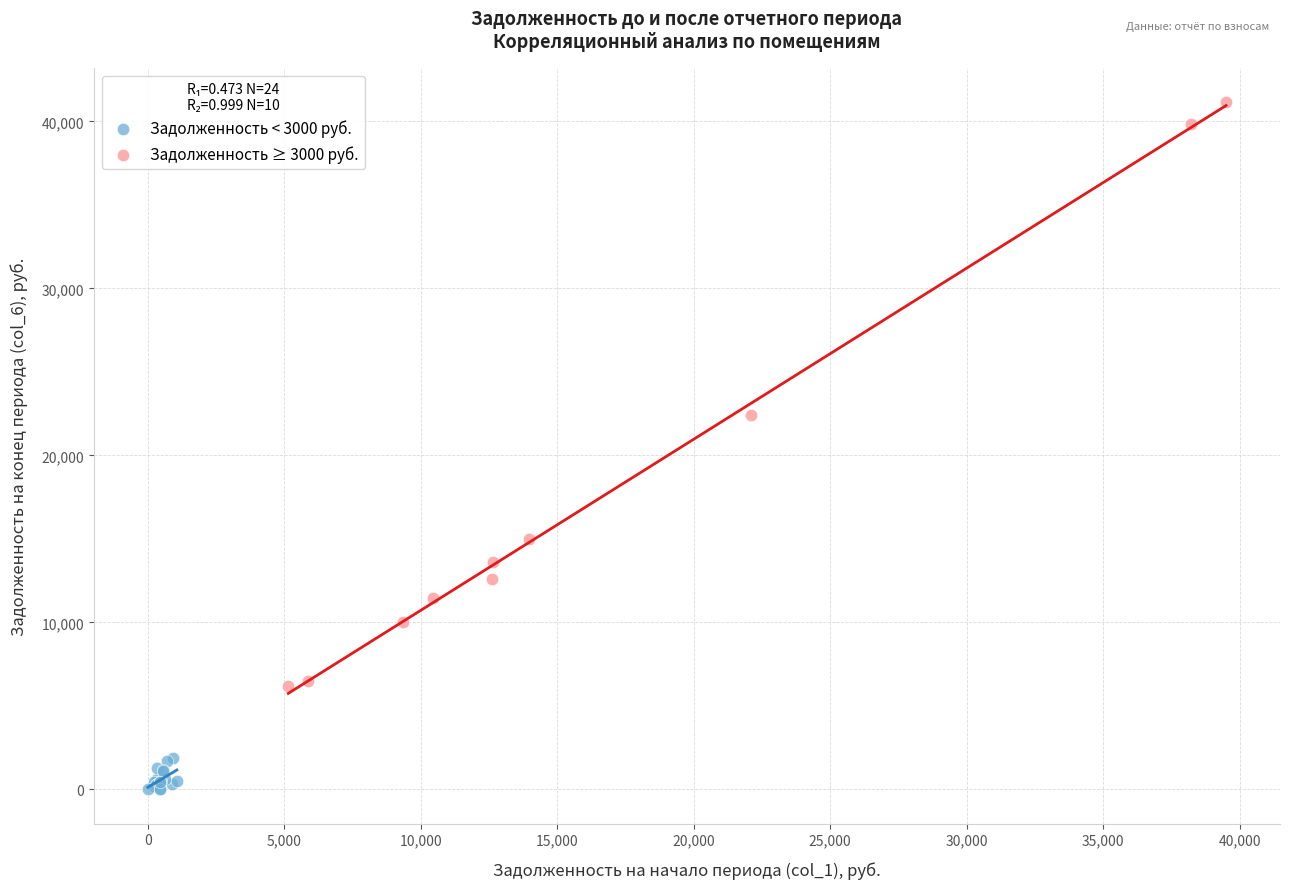

Which series contains the lowest Y value?

Задолженность < 3000 руб.